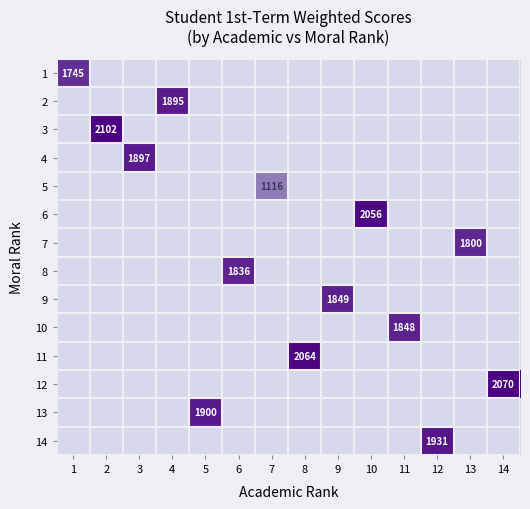

What is the greatest value displayed?

2102.0